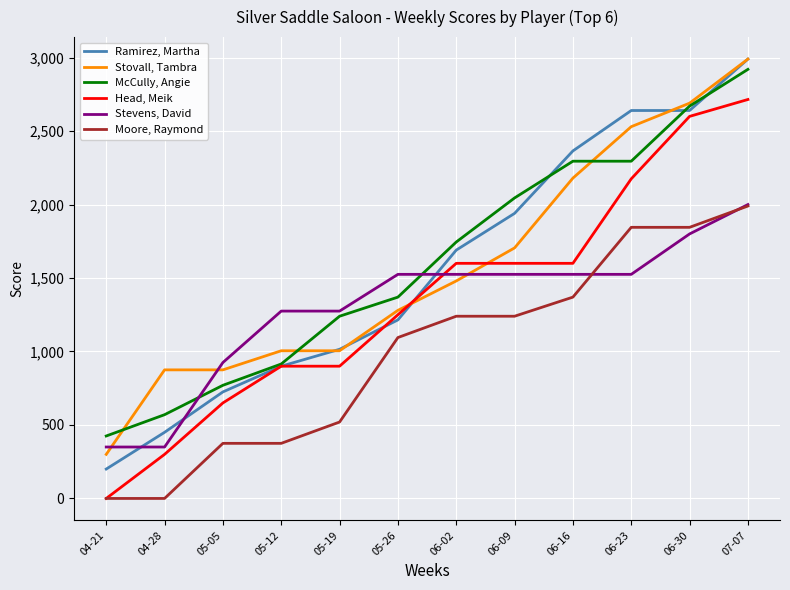

The value of Head, Meik at 06-02 is 2845. True or false?

False